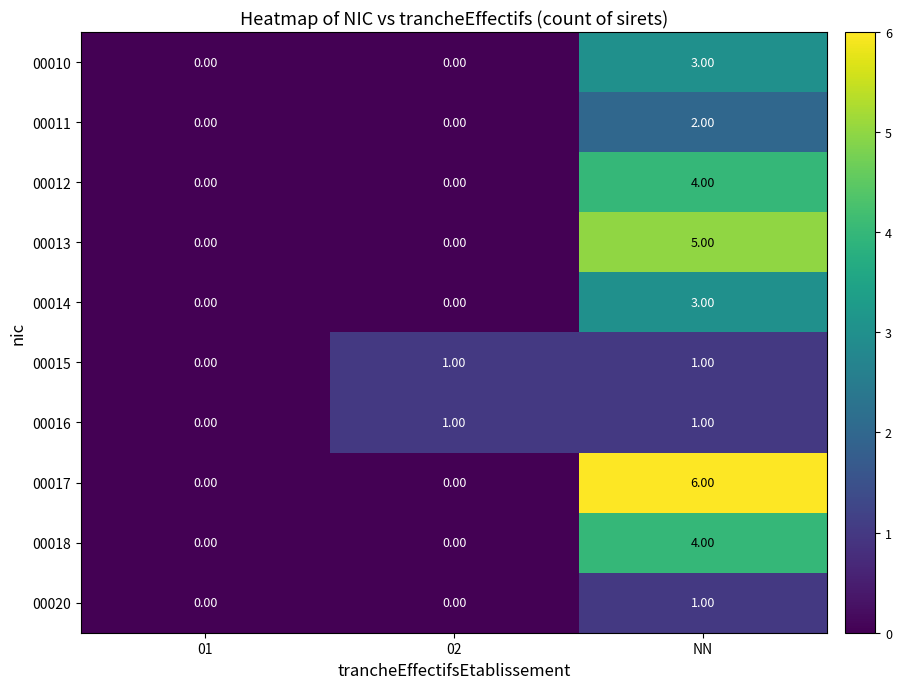

Between 02 and NN, which series saw the biggest shift?

00017